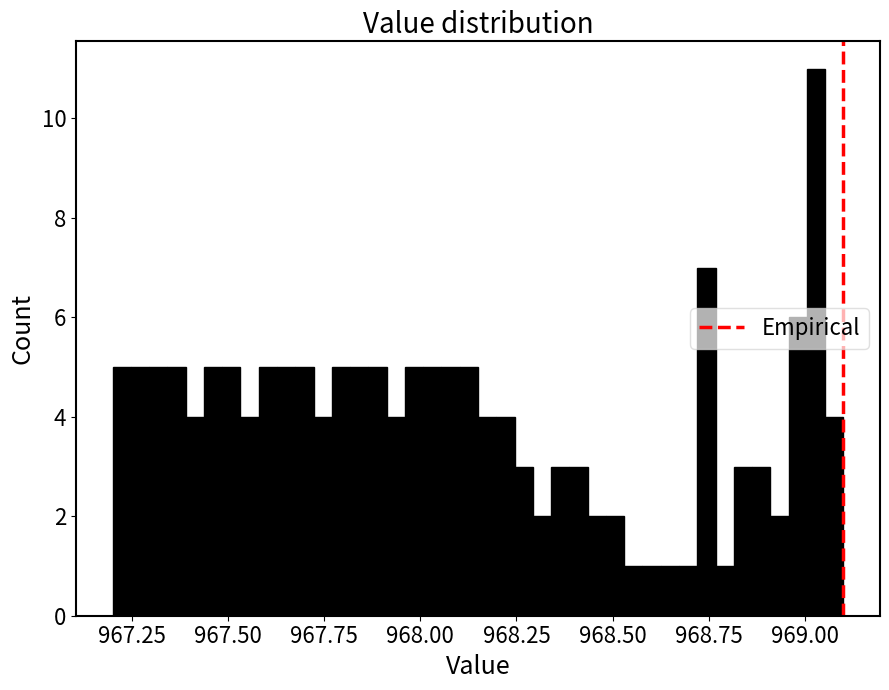

Around what value on the x-axis is the tallest bar? Give the approximate position of its centre, as read against the axis.

969.05